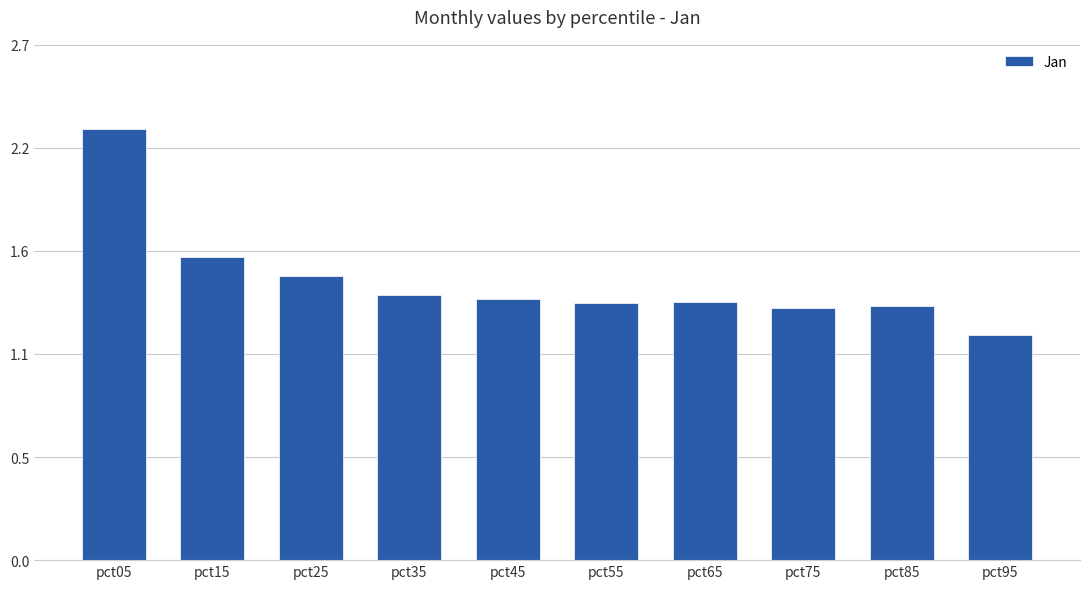

What is the value of the 2nd bar from the left?

1.6